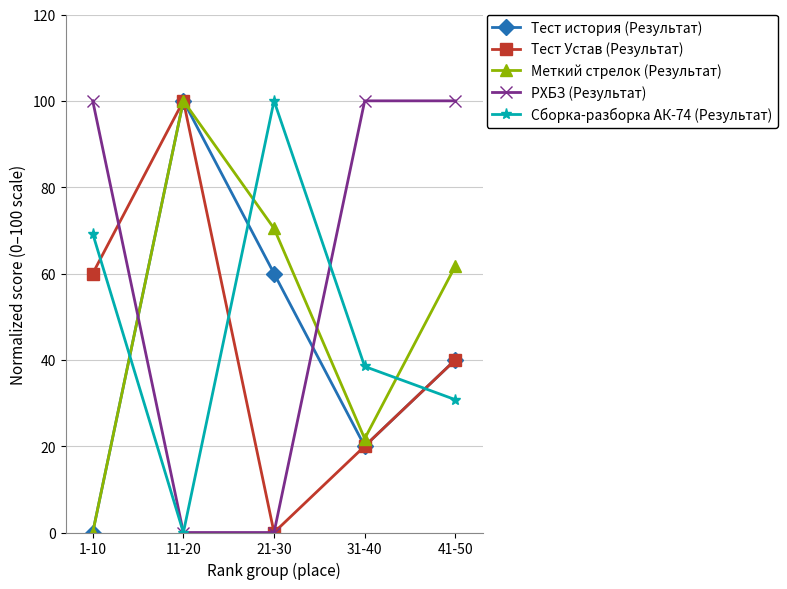

The Тест Устав (Результат) series shows 143.2 at 11-20. True or false?

False